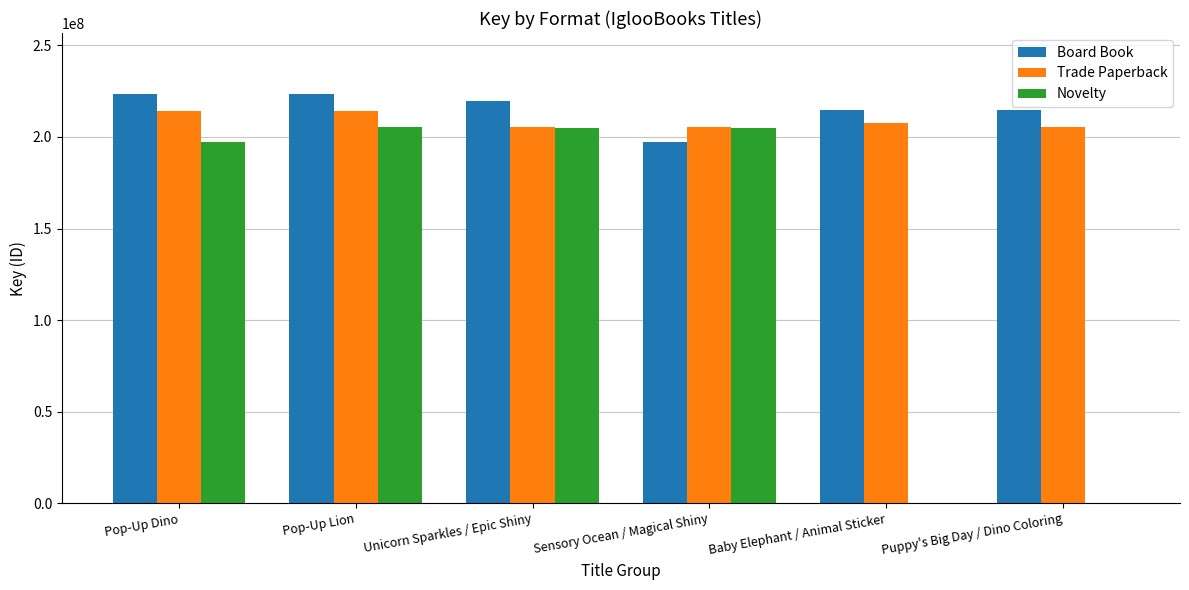

What is the greatest value displayed?

223298018